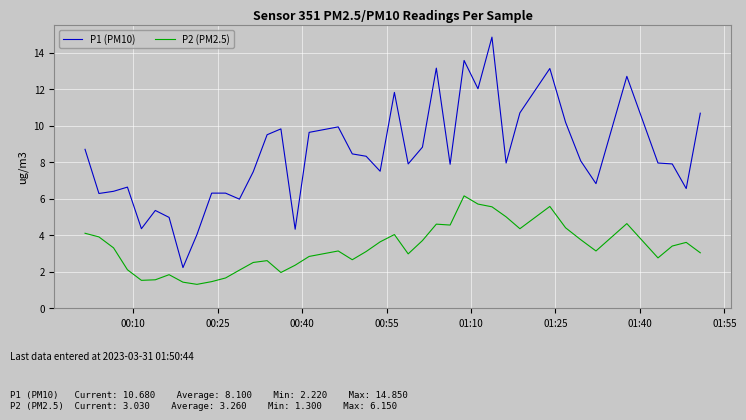

Which series has the largest total across all categories?

P1 (PM10)